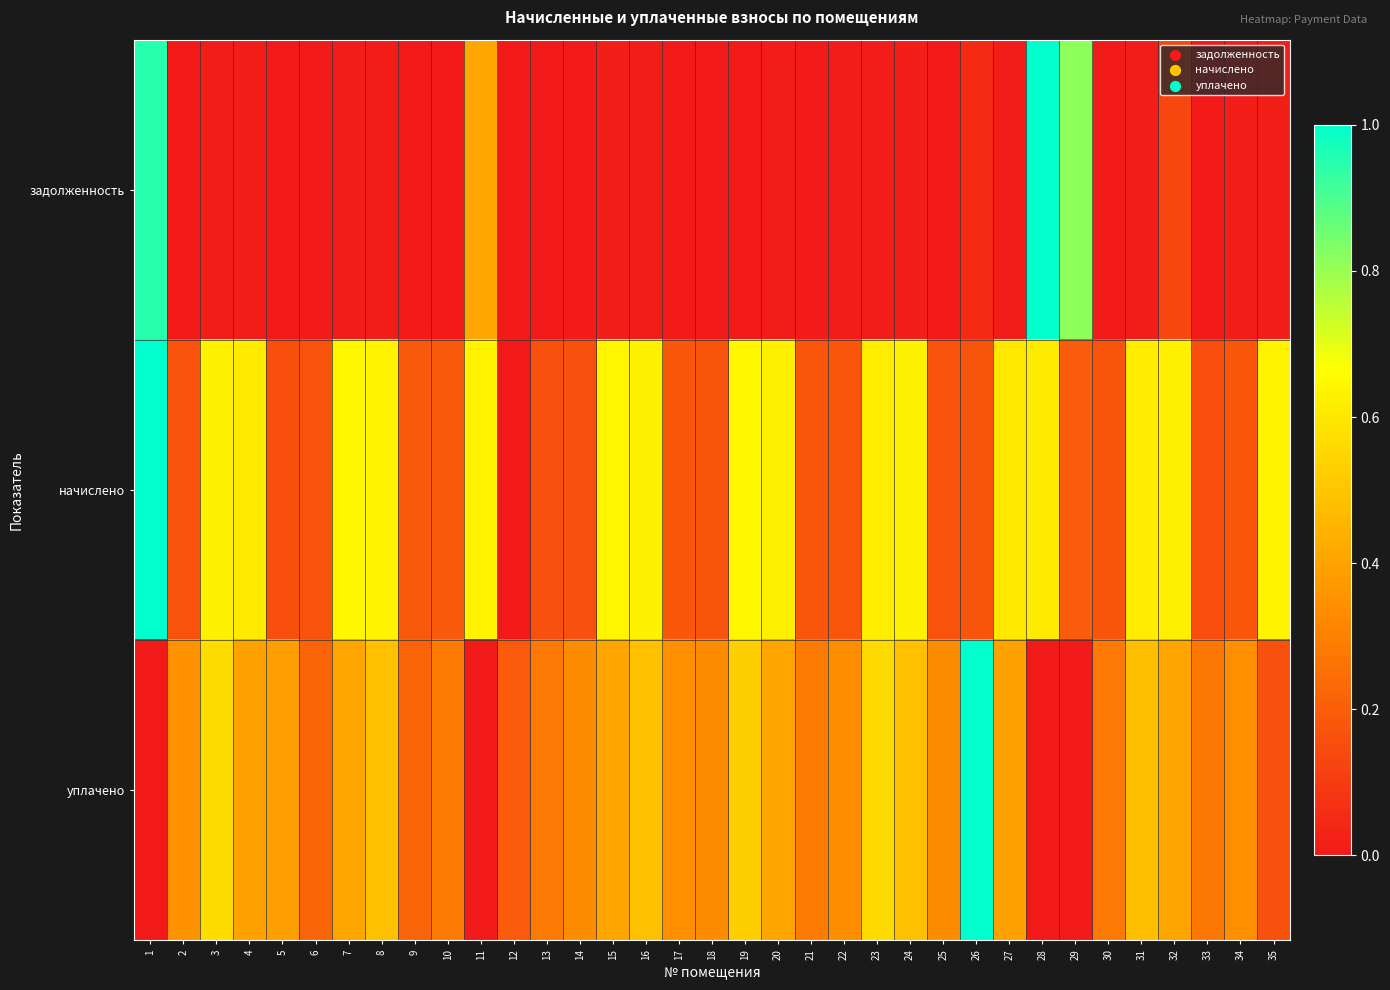

Reading left to right, transcribe all the data shown in this chart.

задолженность: 1=0.9	2=0.0	3=0.0	4=0.0	5=0.0	6=0.0	7=0.0	8=0.0	9=0.0	10=0.0	11=0.4	12=0.0	13=0.0	14=0.0	15=0.0	16=0.0	17=0.0	18=0.0	19=0.0	20=0.0	21=0.0	22=0.0	23=0.0	24=0.0	25=0.0	26=0.0	27=0.0	28=1.0	29=0.8	30=0.0	31=0.0	32=0.1	33=0.0	34=0.0	35=0.0
начислено: 1=1.0	2=0.2	3=0.6	4=0.6	5=0.2	6=0.2	7=0.6	8=0.6	9=0.2	10=0.2	11=0.6	12=0.0	13=0.2	14=0.2	15=0.6	16=0.6	17=0.2	18=0.2	19=0.6	20=0.6	21=0.2	22=0.2	23=0.6	24=0.6	25=0.2	26=0.2	27=0.6	28=0.6	29=0.2	30=0.2	31=0.6	32=0.6	33=0.2	34=0.2	35=0.6
уплачено: 1=0.0	2=0.4	3=0.6	4=0.4	5=0.4	6=0.2	7=0.4	8=0.5	9=0.2	10=0.3	11=0.0	12=0.2	13=0.3	14=0.3	15=0.4	16=0.5	17=0.3	18=0.3	19=0.5	20=0.4	21=0.3	22=0.3	23=0.6	24=0.5	25=0.3	26=1.0	27=0.4	28=0.0	29=0.0	30=0.3	31=0.5	32=0.4	33=0.3	34=0.3	35=0.2